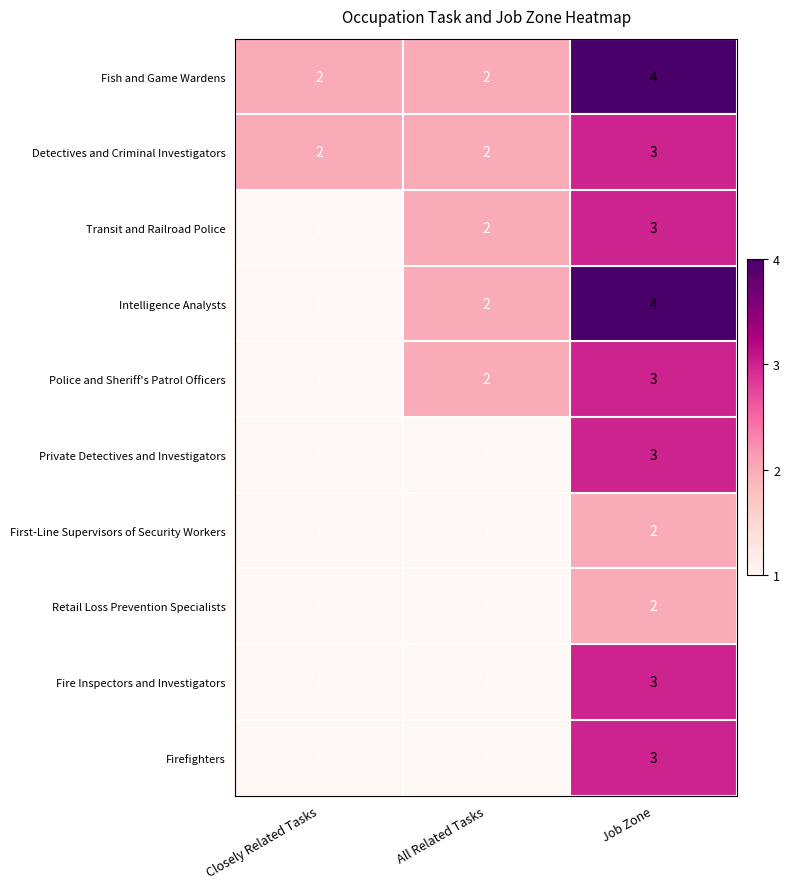

List the labels in order of Police and Sheriff's Patrol Officers value, smallest first.

Closely Related Tasks, All Related Tasks, Job Zone